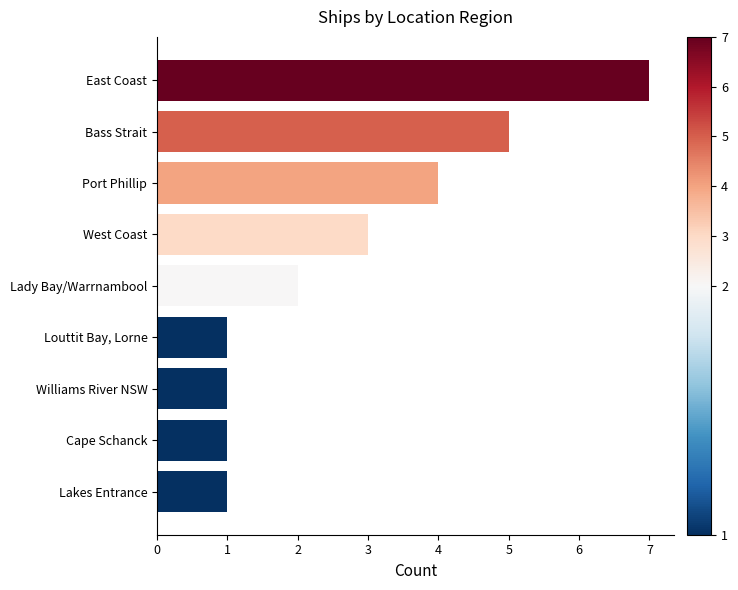

How many data points does each series have?

9